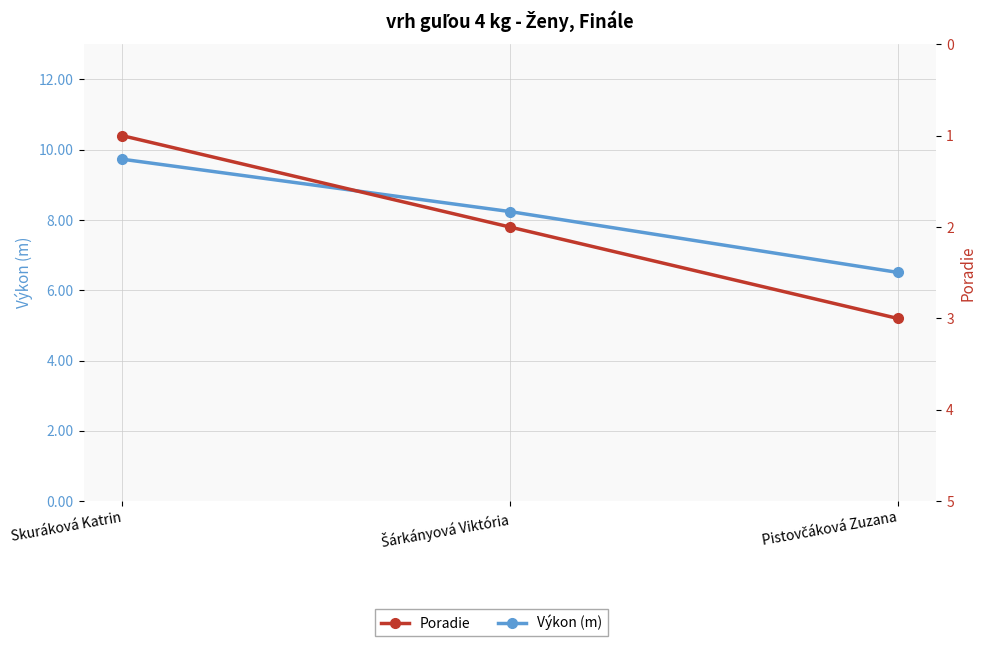

Which has a higher value, Pistovčáková Zuzana or Skuráková Katrin?

Skuráková Katrin